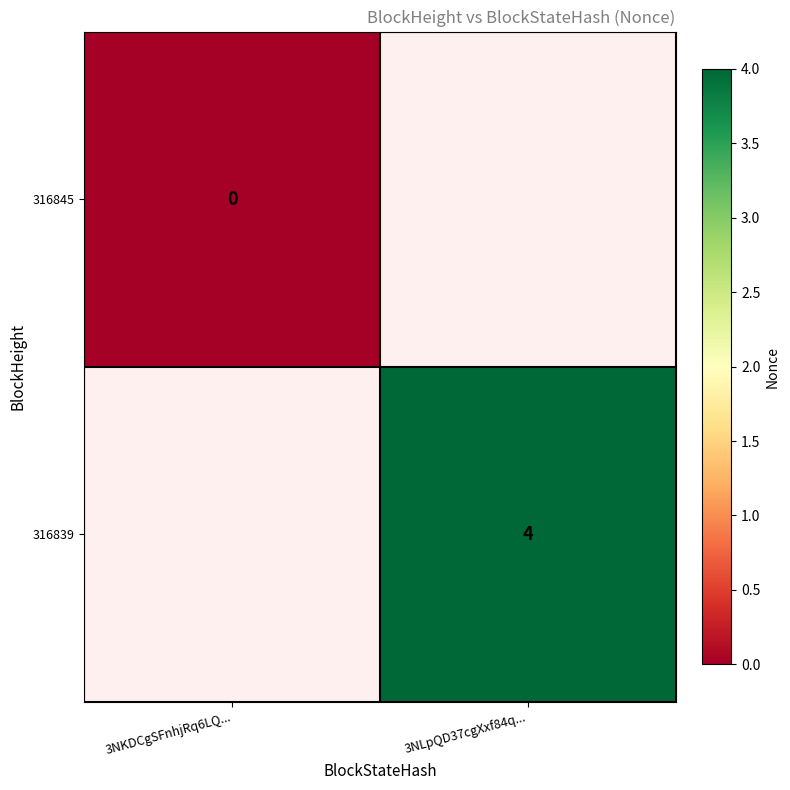

The value of 316839 at 3NLpQD37cgXxf84q... is 2. True or false?

False